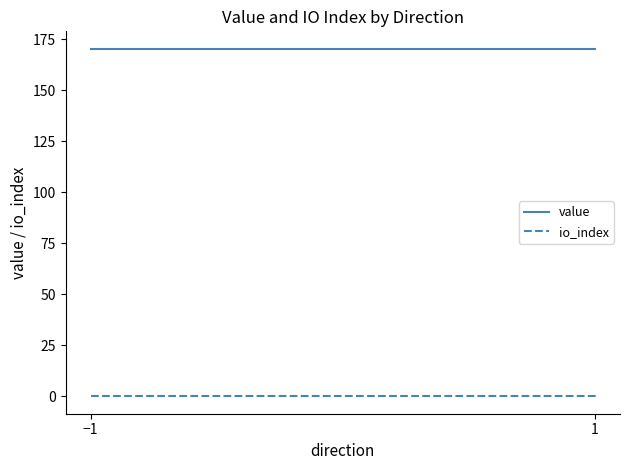

Which series has the largest range (max minus min)?

io_index